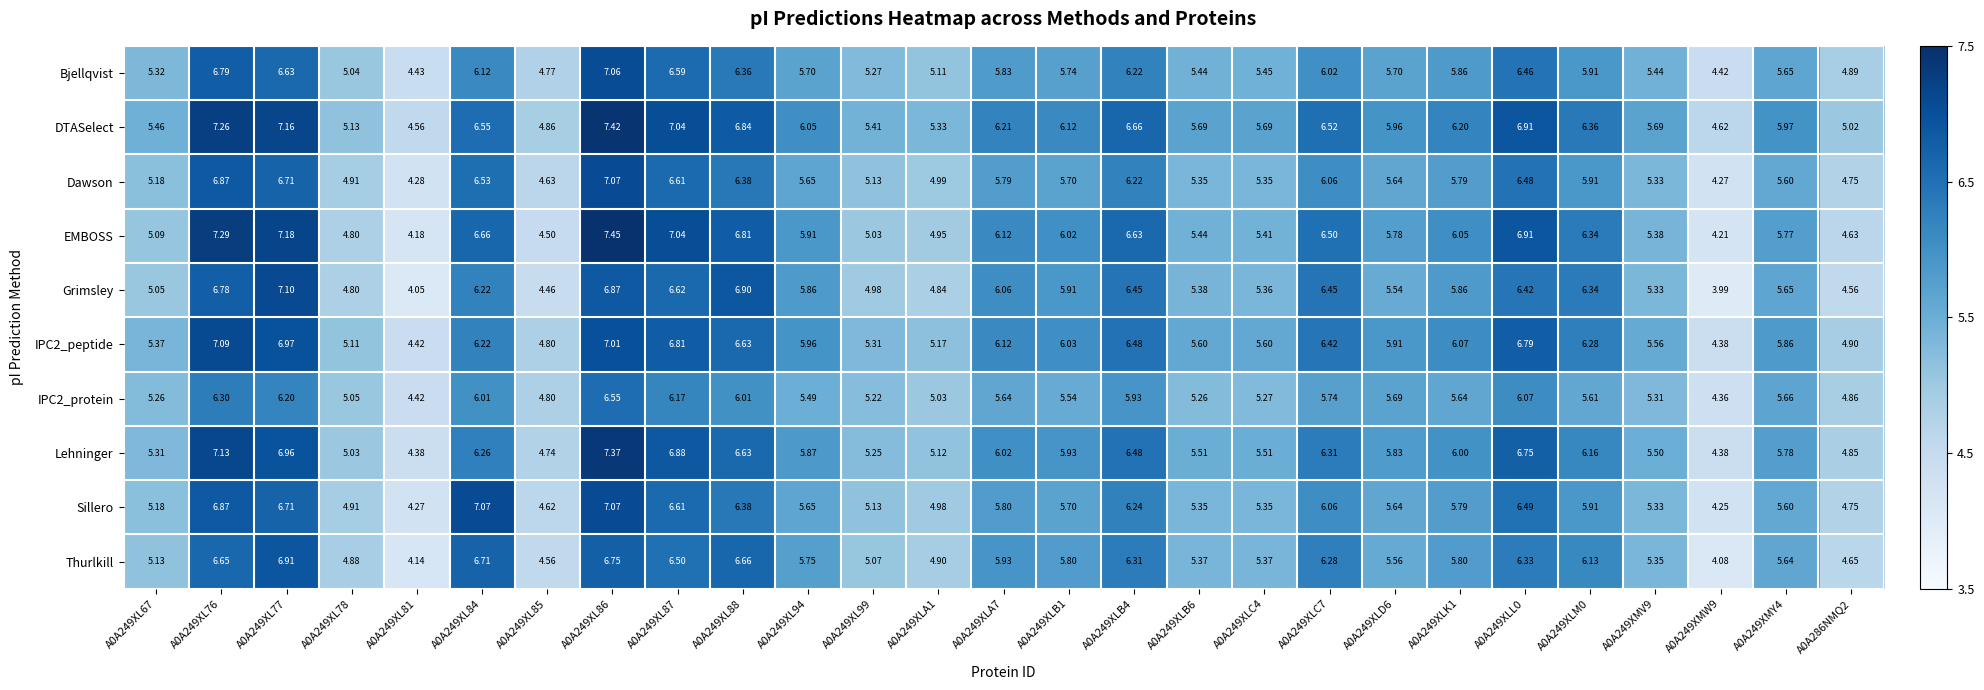

Which series has the largest total across all categories?

DTASelect